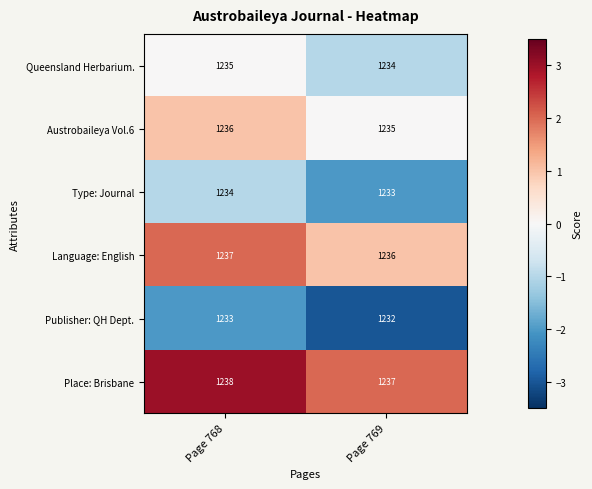

Rank the series at Page 769 from lowest to highest value.

Publisher: QH Dept., Type: Journal, Queensland Herbarium., Austrobaileya Vol.6, Language: English, Place: Brisbane